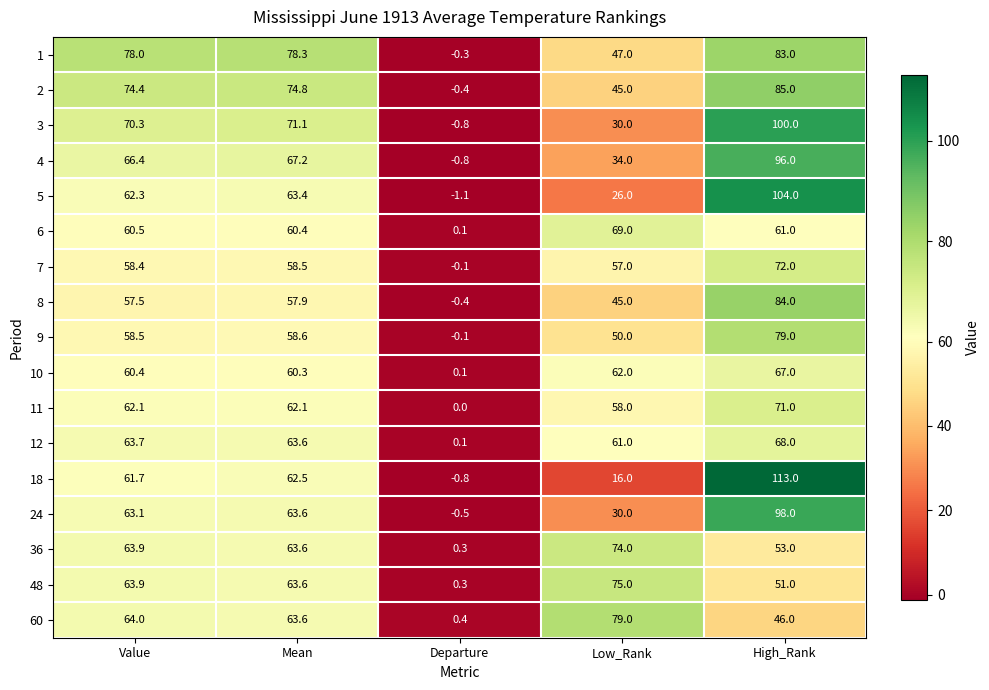

Which label corresponds to the largest value in the chart?

High_Rank